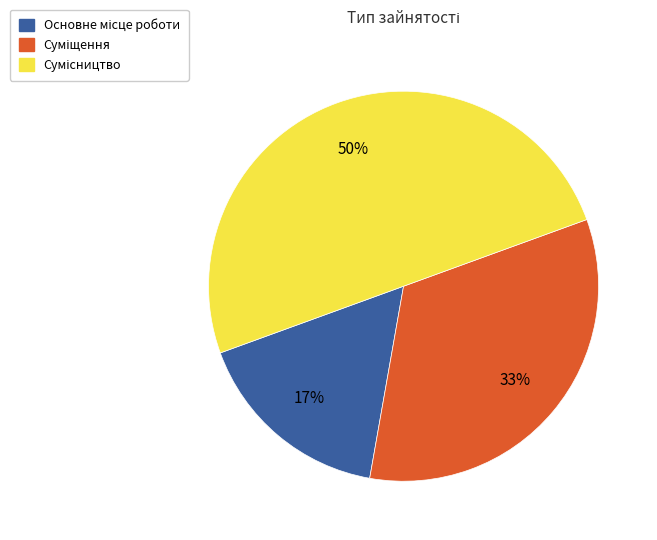

To the nearest percent, what is the average slice percentage?

33%